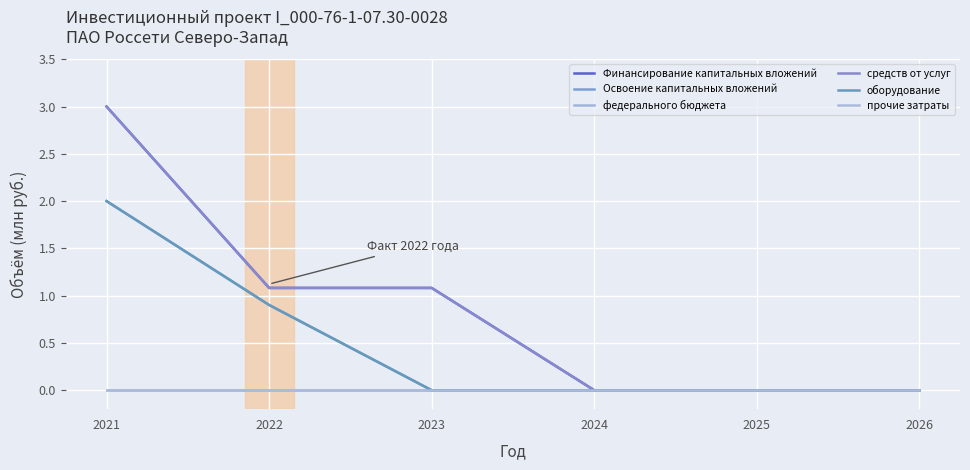

Does the chart display data point markers on the line(s)?

No